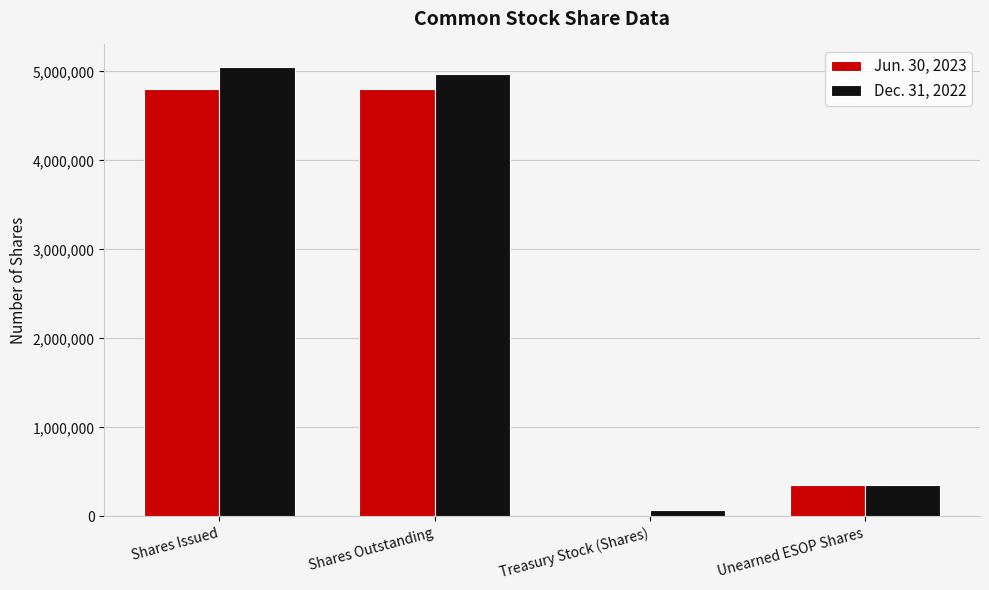

Which series has the largest total across all categories?

Dec. 31, 2022